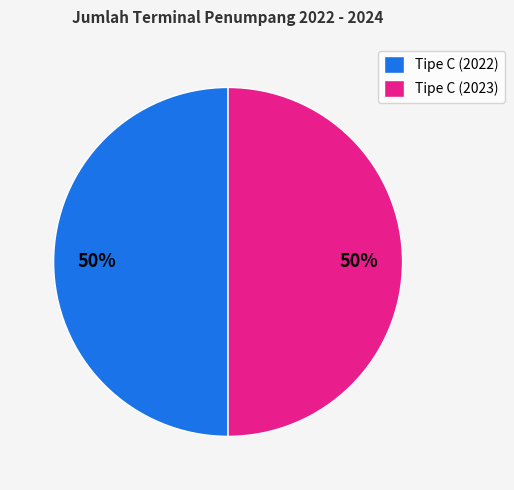

The Tipe C (2023) slice represents 64% of the pie. True or false?

False